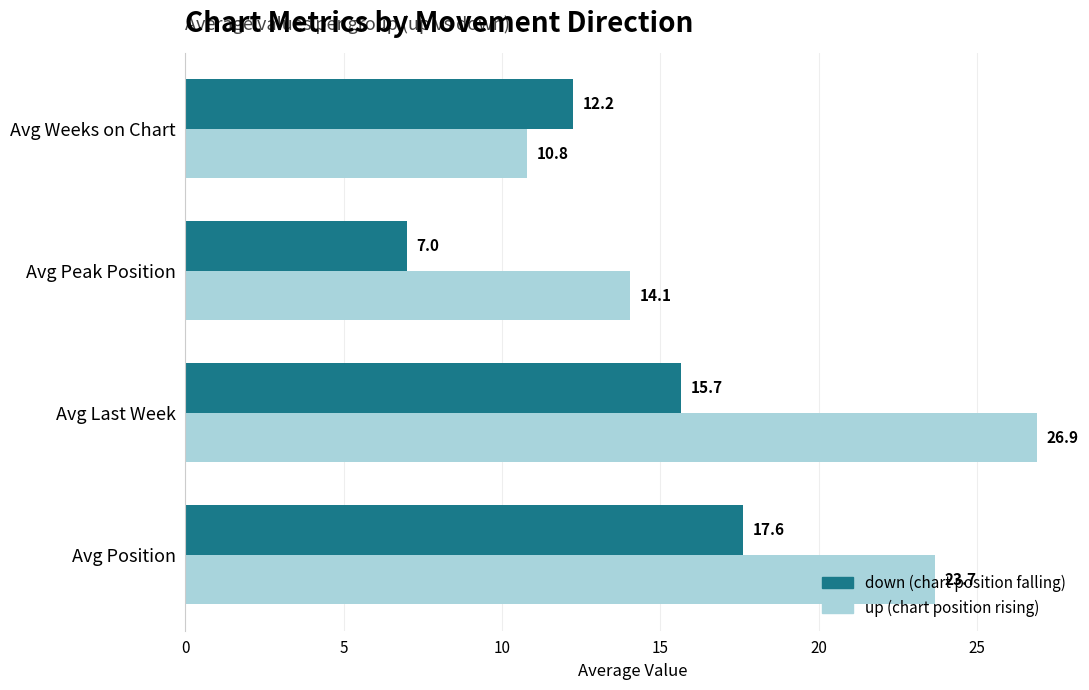

At which category is the sum across all series the highest?

Avg Last Week